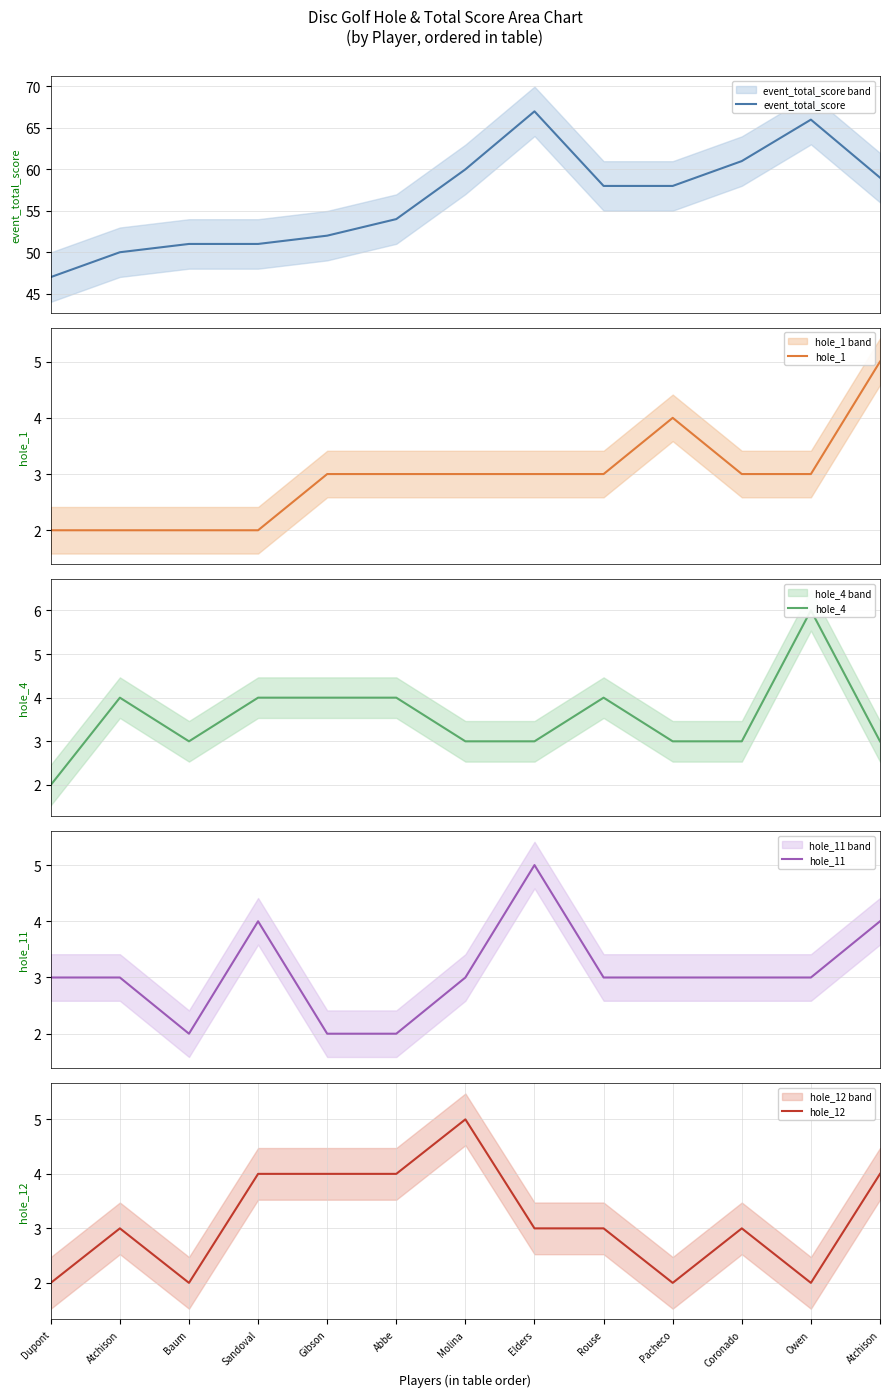

How many hole_1 values are between 2 and 3?

11